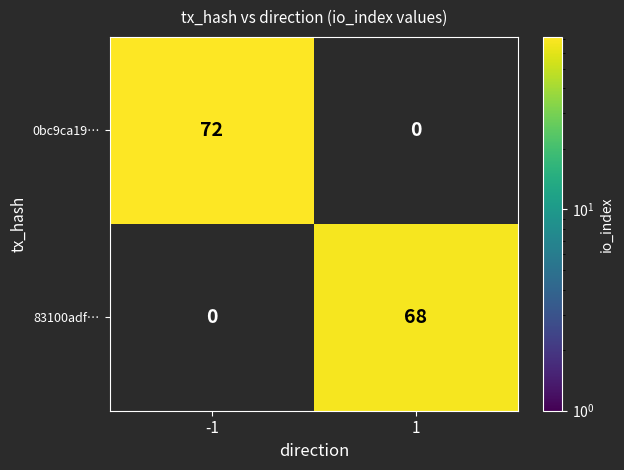

Is the value of 0bc9ca19… at -1 greater than the value of 83100adf… at 1?

Yes